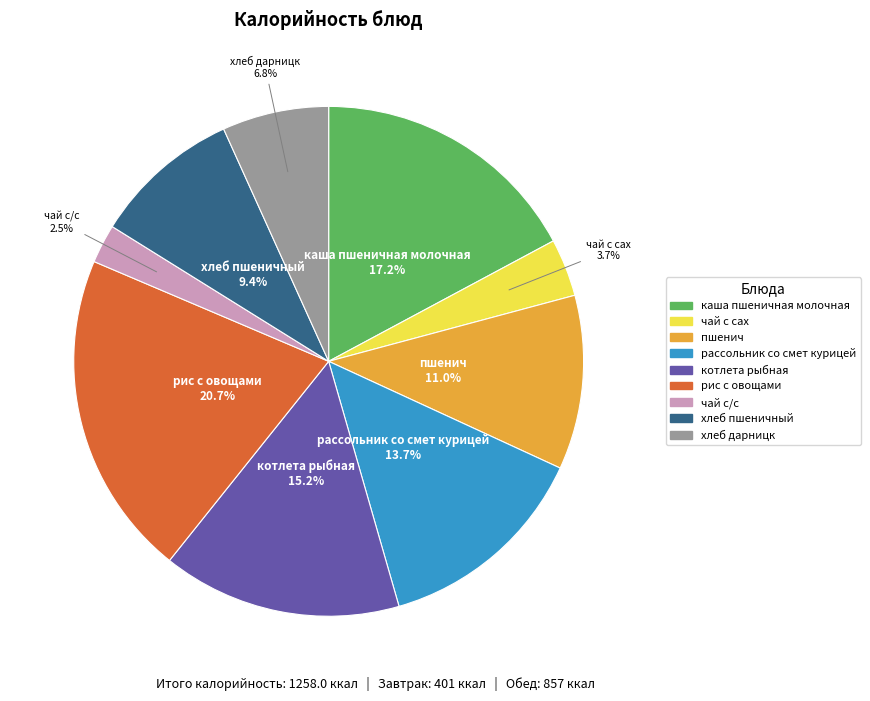

Which has a higher value, пшенич or рис с овощами?

рис с овощами